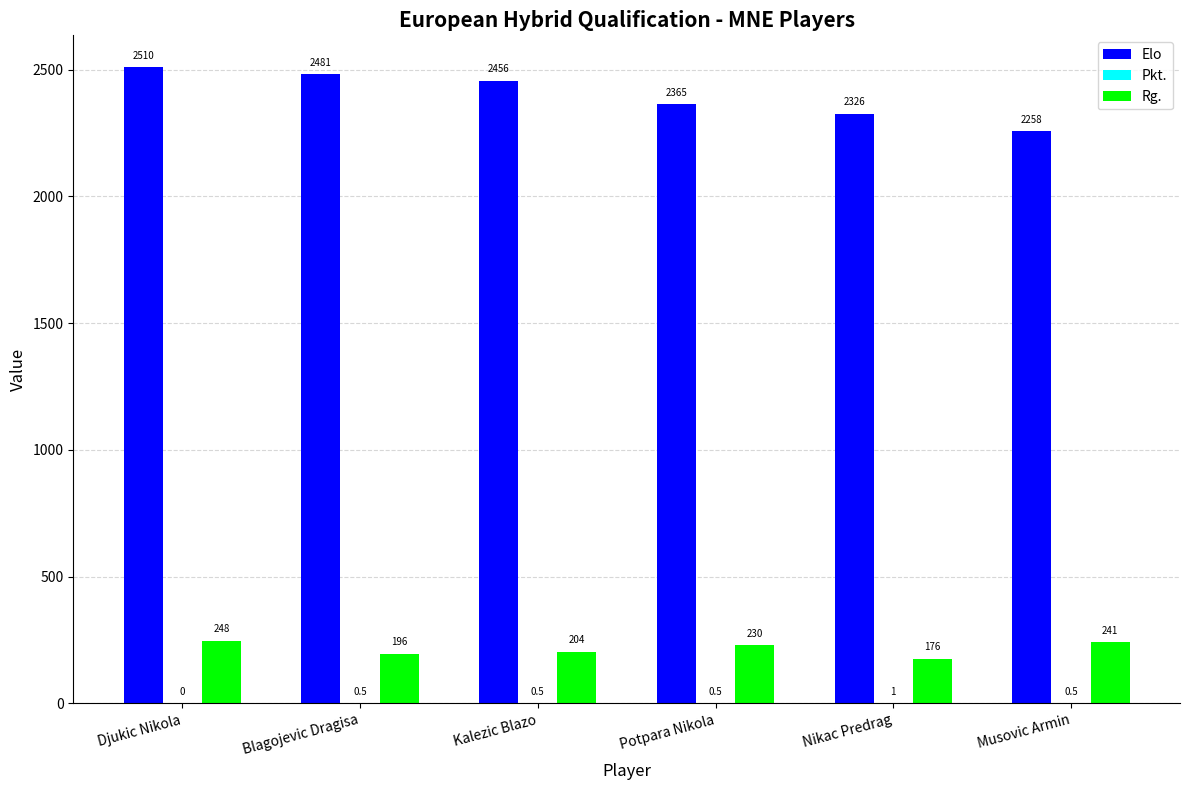

Is it true that Elo equals 2456.0 at Kalezic Blazo?

True